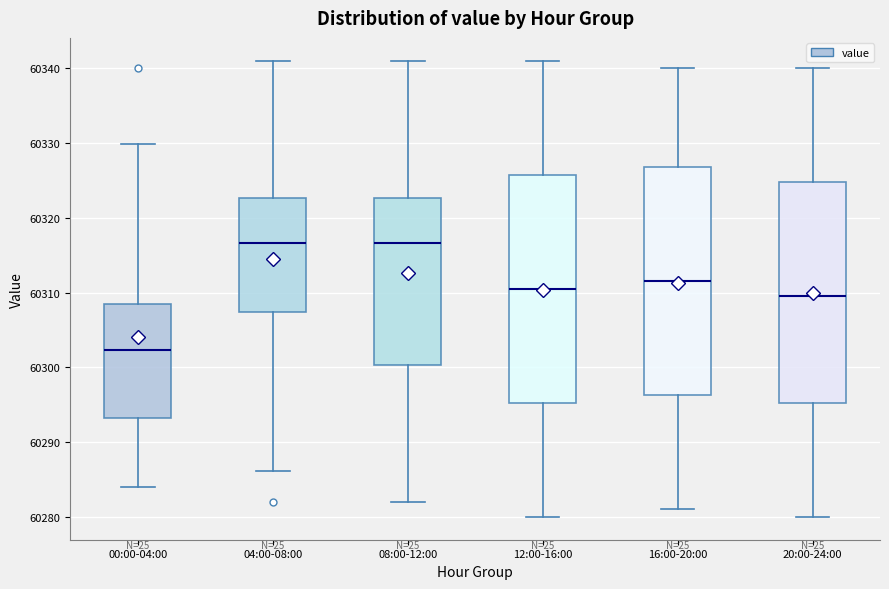

Reading left to right, transcribe this box plot: for each box, give where its median line is, the range the box spans, and where its two whiskers end, as read against the y-axis. The values are not printed on the chart, so give them approximately, as read against the axis.

00:00-04:00: median 60302, box 60293 to 60308, whiskers 60284 to 60330
04:00-08:00: median 60317, box 60307 to 60323, whiskers 60286 to 60341
08:00-12:00: median 60317, box 60300 to 60323, whiskers 60282 to 60341
12:00-16:00: median 60311, box 60295 to 60326, whiskers 60280 to 60341
16:00-20:00: median 60312, box 60296 to 60327, whiskers 60281 to 60340
20:00-24:00: median 60309, box 60295 to 60325, whiskers 60280 to 60340